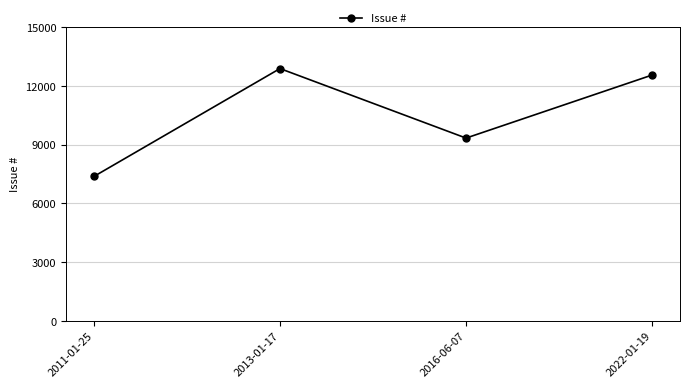

How many interior local valleys (lower than both neighbors) does the data have?

1